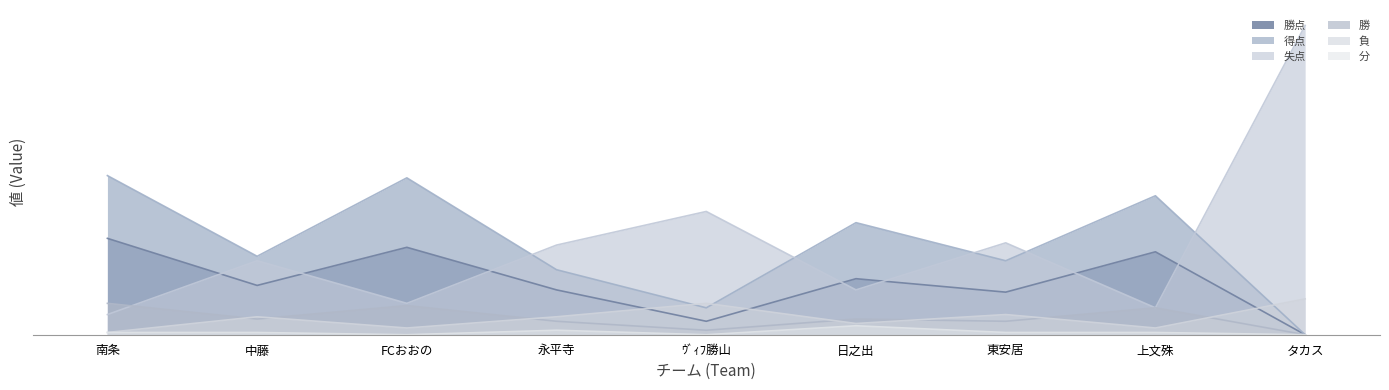

In 負, how many points are lower than both neighbors (excluding endpoints)?

3